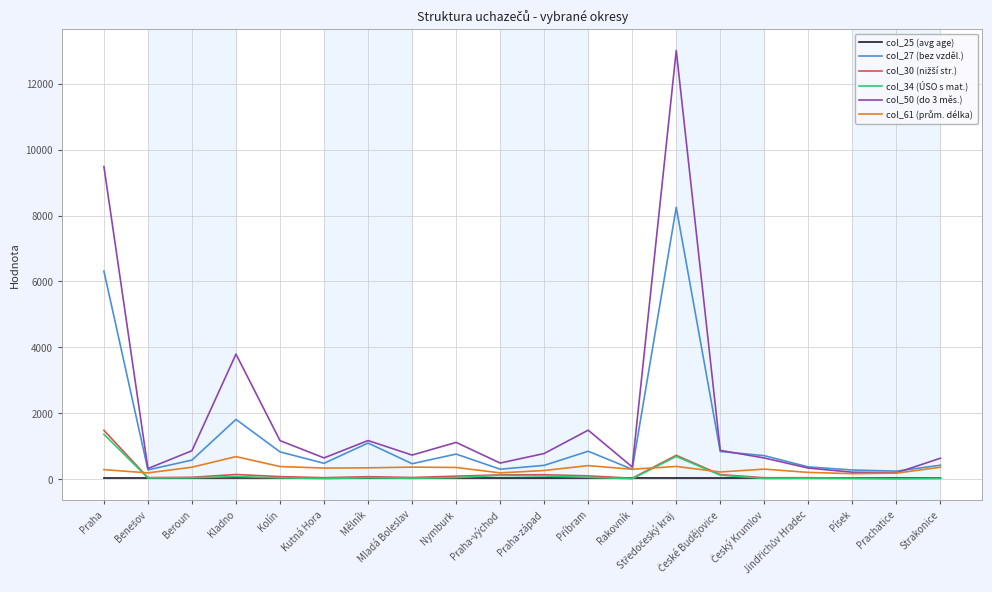

Which series has the widest spread of values?

col_50 (do 3 měs.)